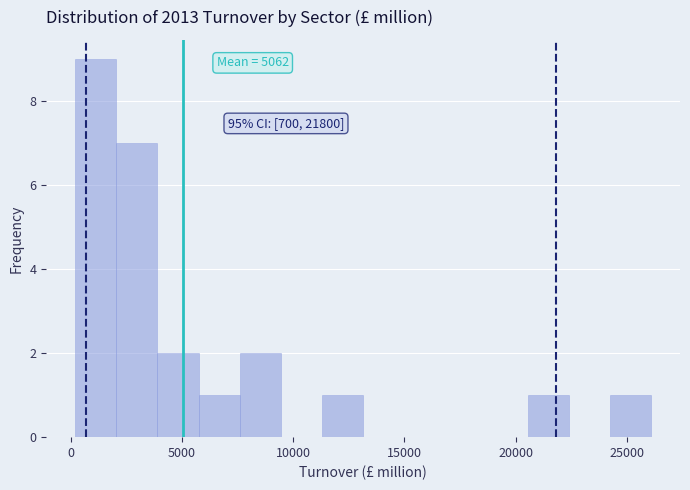

Read against the x-axis, roughly where is the centre of the tallest bar?

1000